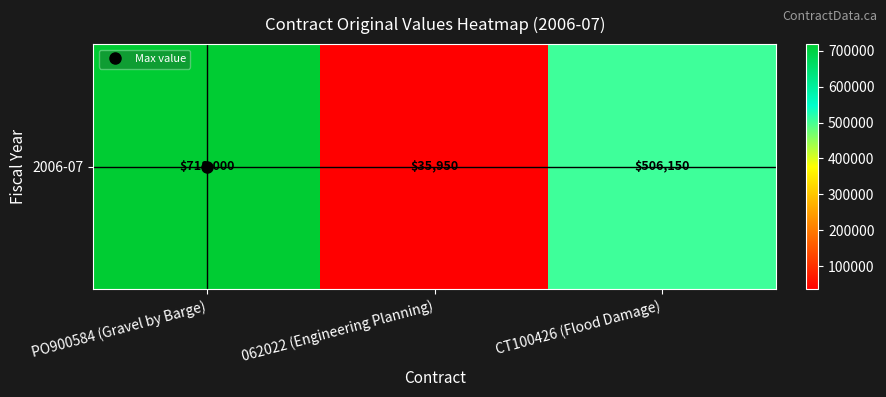

How many values are between 35950 and 718000?

3